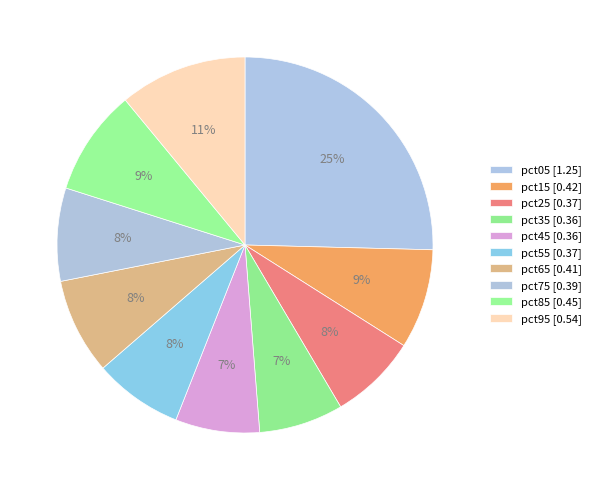

How many slices are in this pie chart?

10